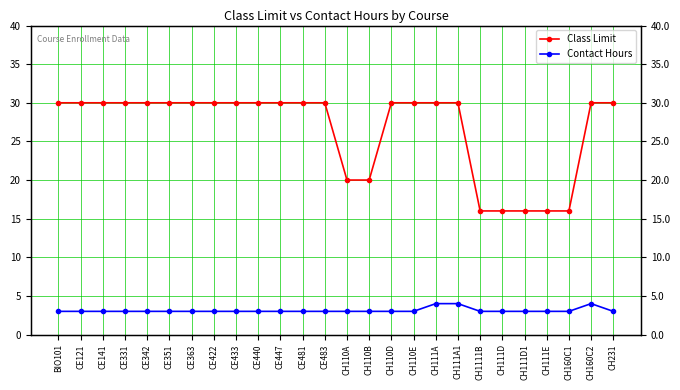

At which label is Contact Hours closest to 3?

BIO101